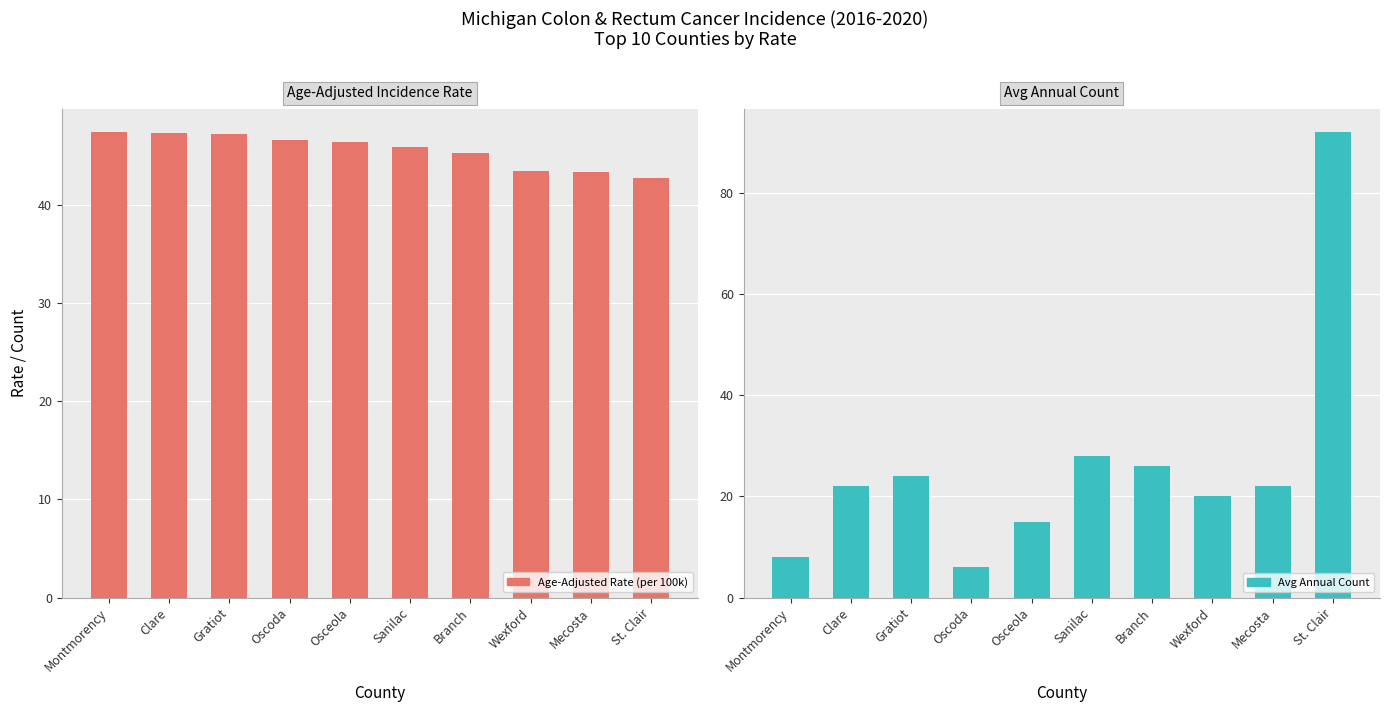

List the series in order of their overall mean, lowest first.

Avg Annual Count, Age-Adjusted Incidence Rate